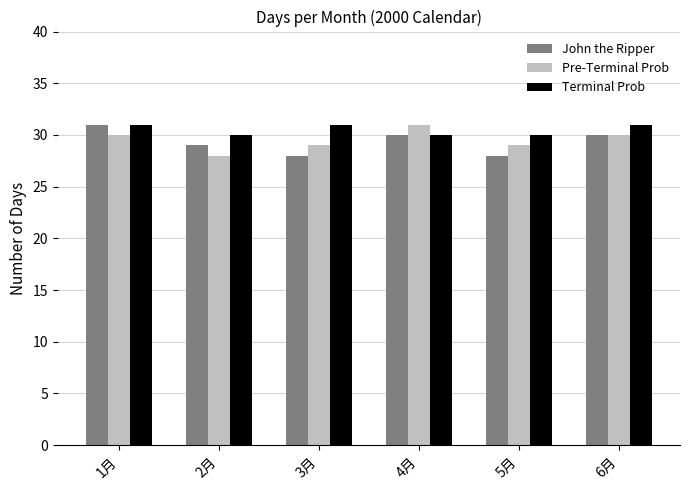

True or false: Pre-Terminal Prob has a value of 29 at 5月.

True